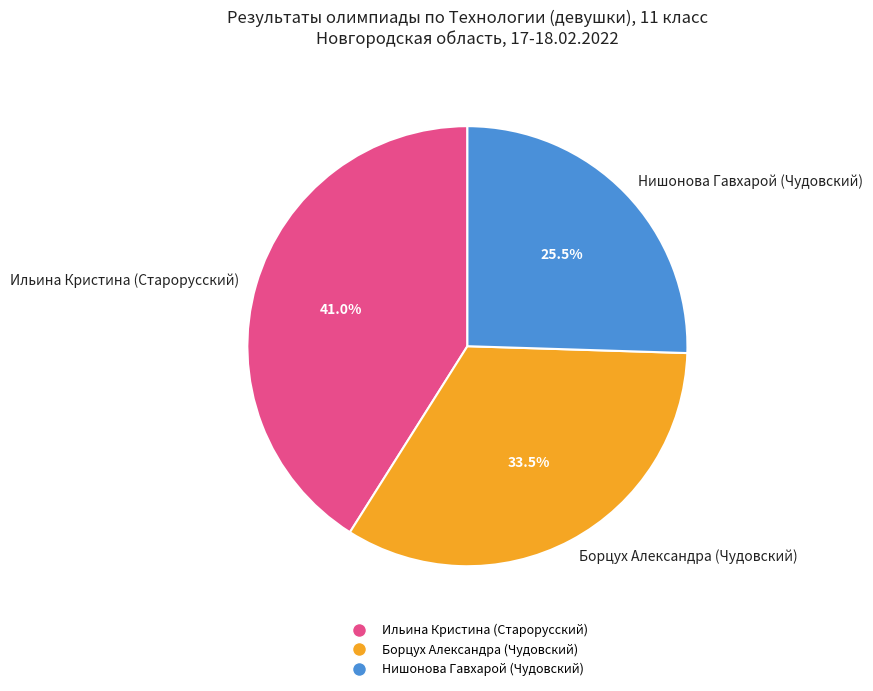

To the nearest percent, what is the difference between the largest and smallest slice percentages?

16%